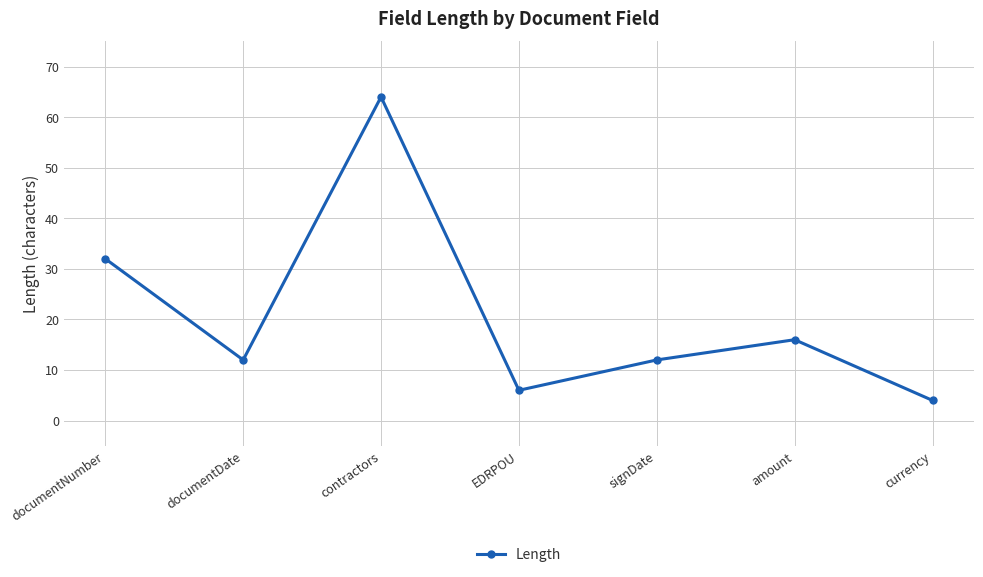

Which has a higher value, currency or EDRPOU?

EDRPOU